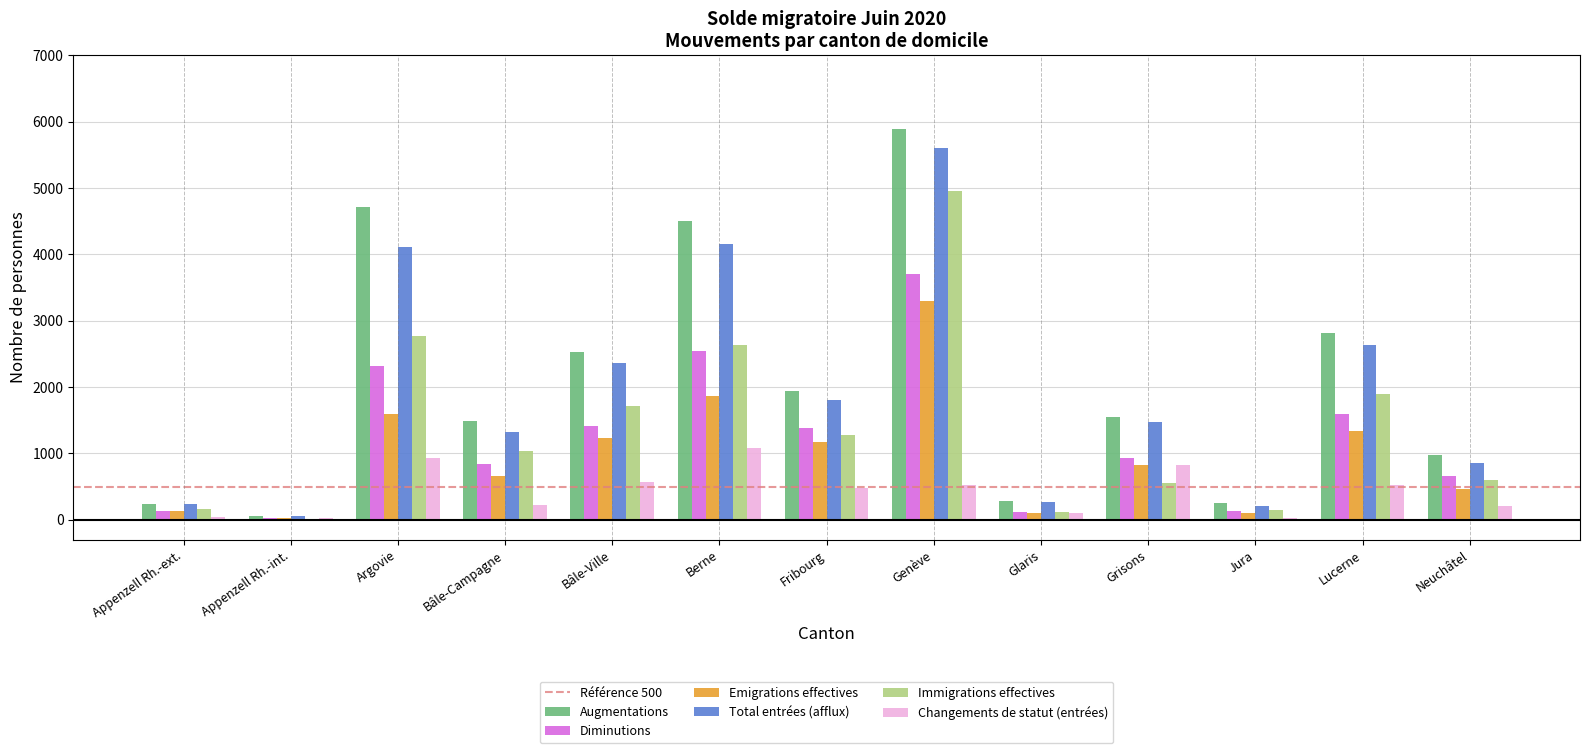

What is the difference between the Augmentations values at Fribourg and Bâle-Campagne?

454